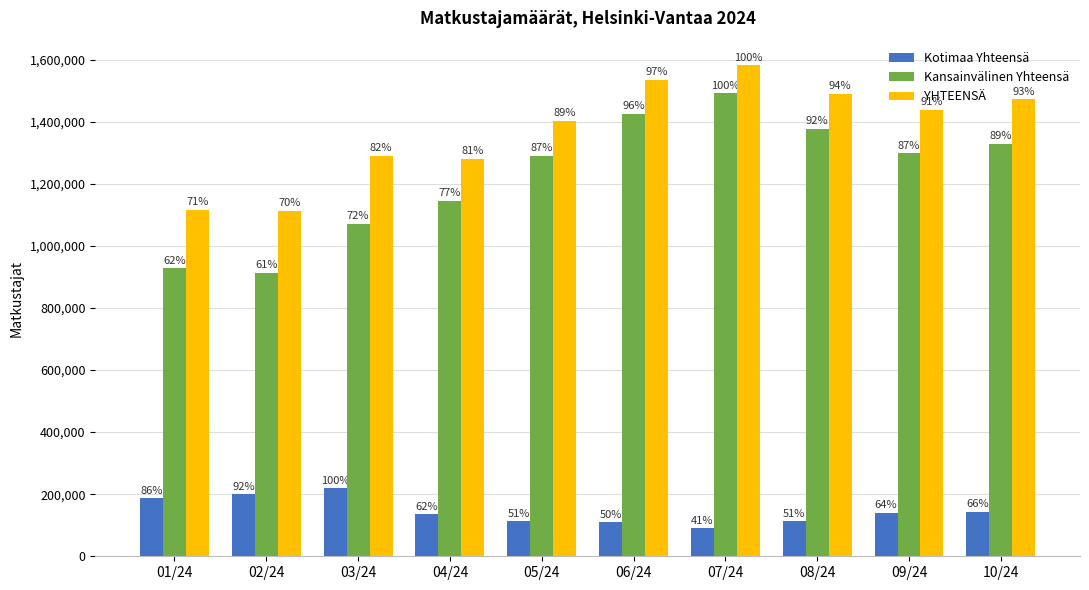

Is the value of Kotimaa Yhteensä at 05/24 greater than the value of Kansainvälinen Yhteensä at 02/24?

No